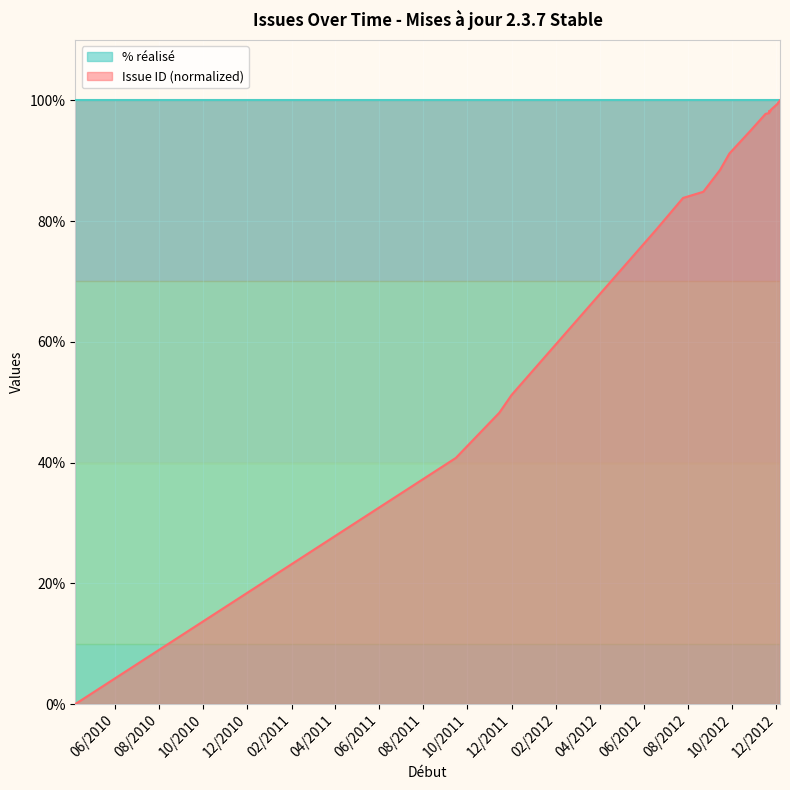

True or false: Issue ID (normalized) and % réalisé cross at least once.

False